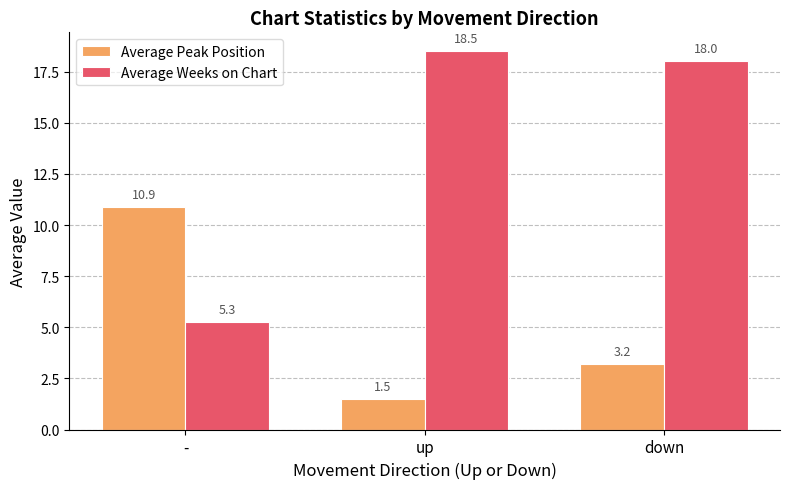

What is the sum of the Average Peak Position values at down and -?

14.1